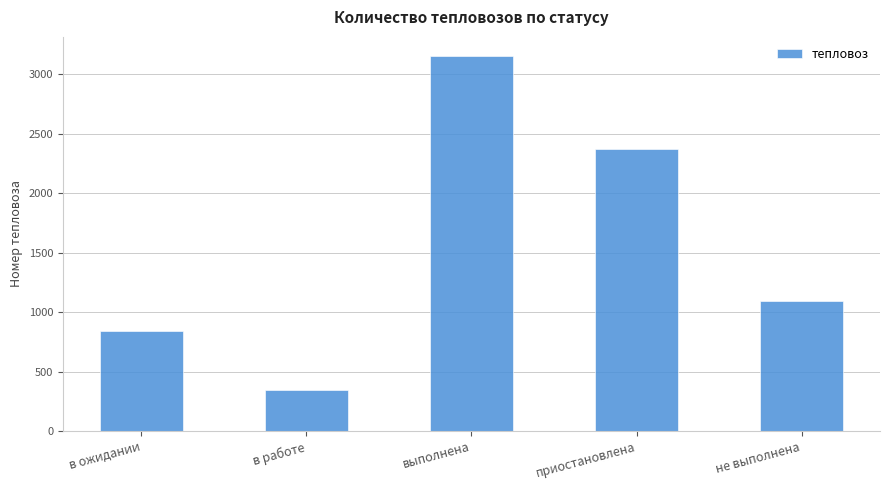

True or false: the data shows 559 at в работе.

False